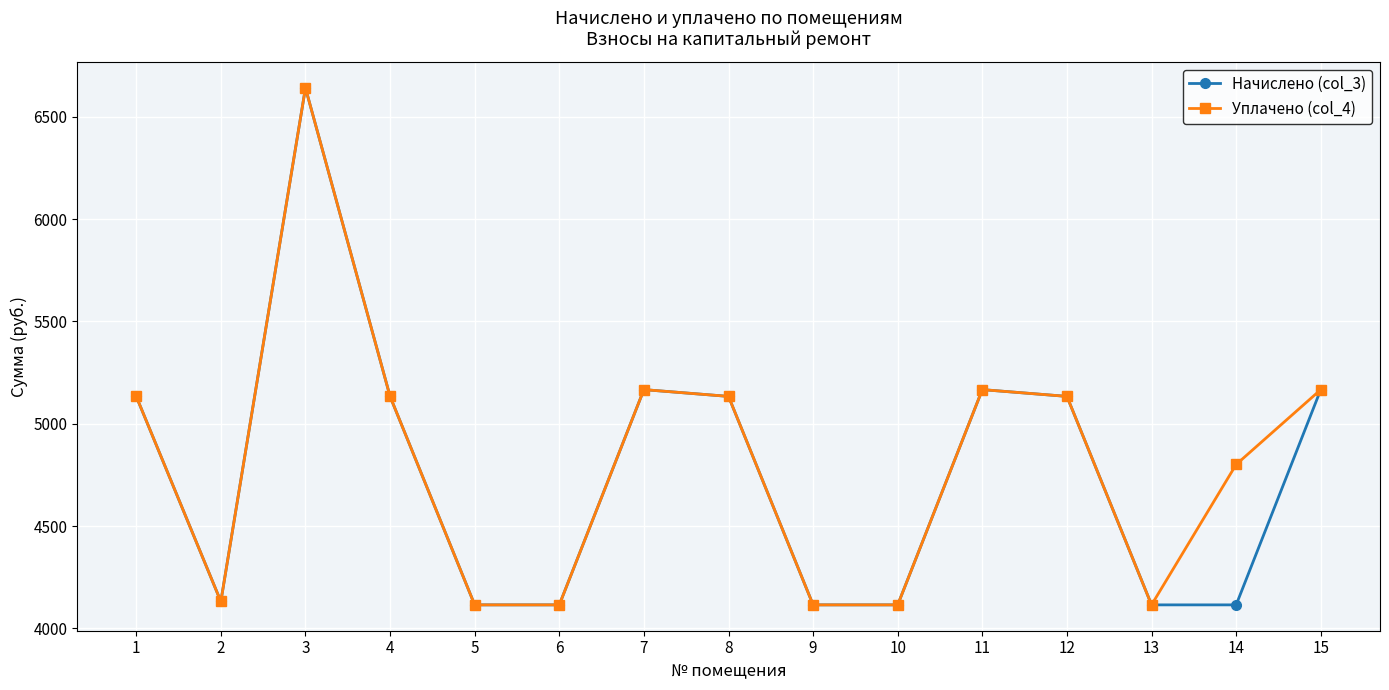

What are all the series names shown in the legend?

Начислено (col_3), Уплачено (col_4)